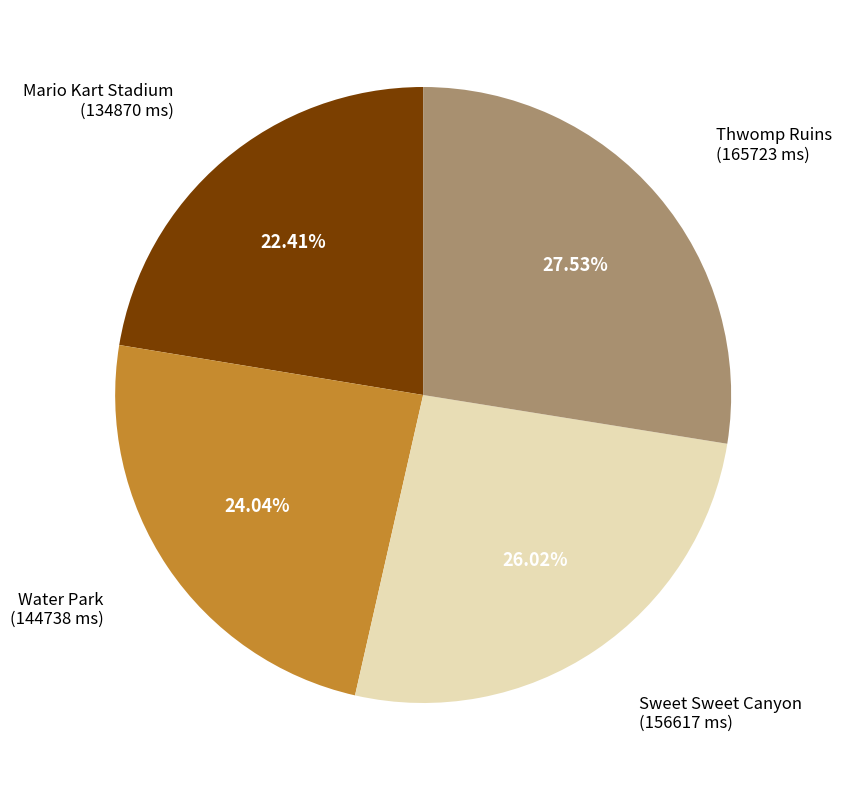

What percentage is the Mario Kart Stadium slice, to the nearest percent?

22%